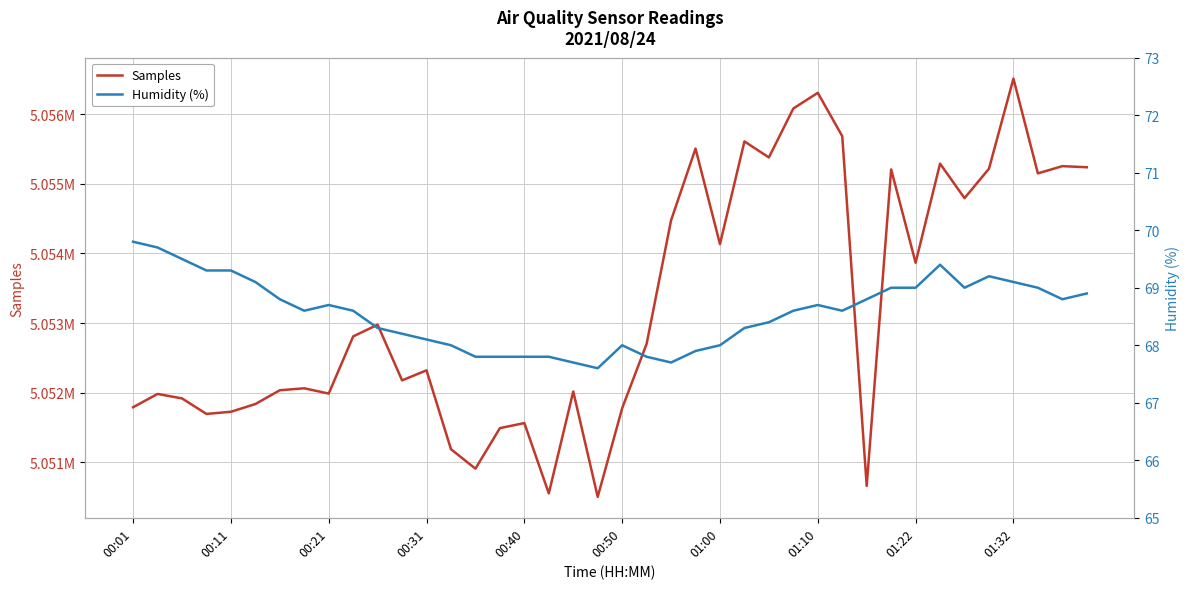

True or false: Samples and Humidity (%) intersect in this chart.

False